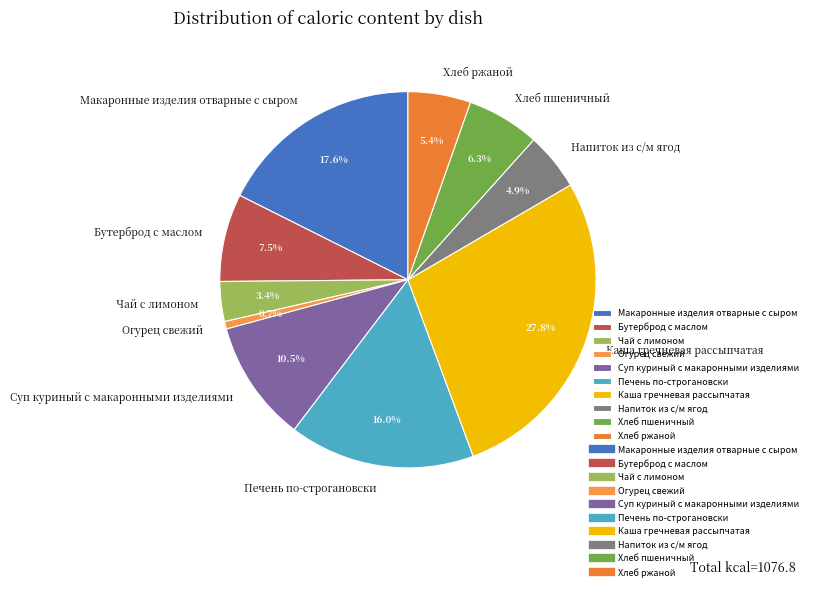

Which category has the biggest portion of the pie?

Каша гречневая рассыпчатая